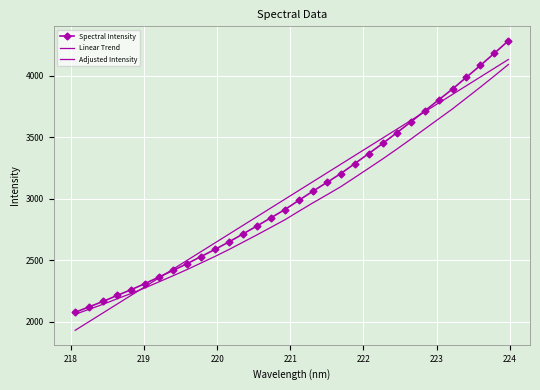

What is the maximum value for Linear Trend?

4133.2